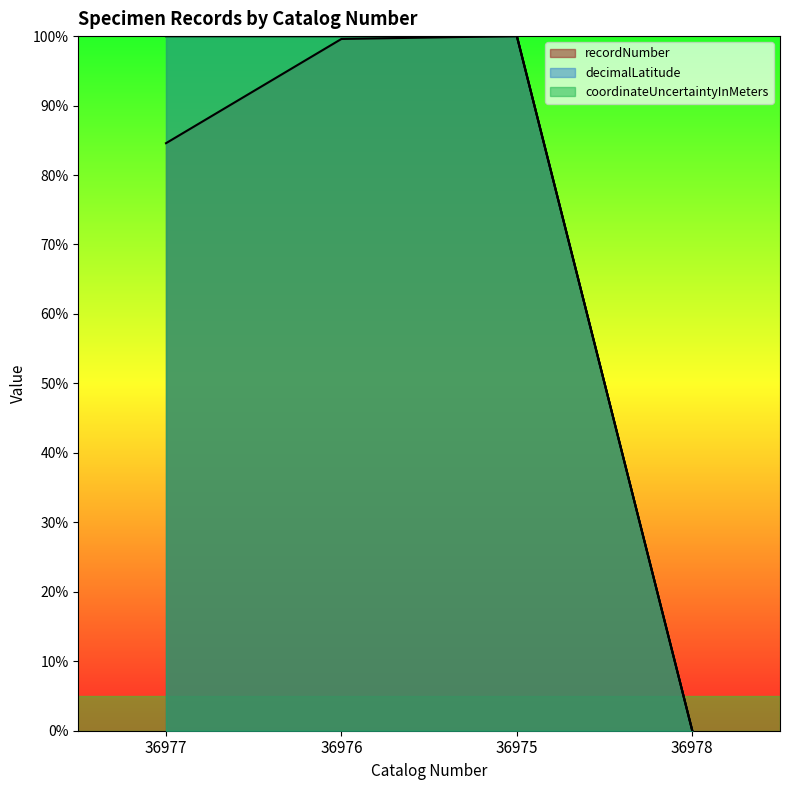

In recordNumber, how many points are higher than both neighbors (excluding endpoints)?

1